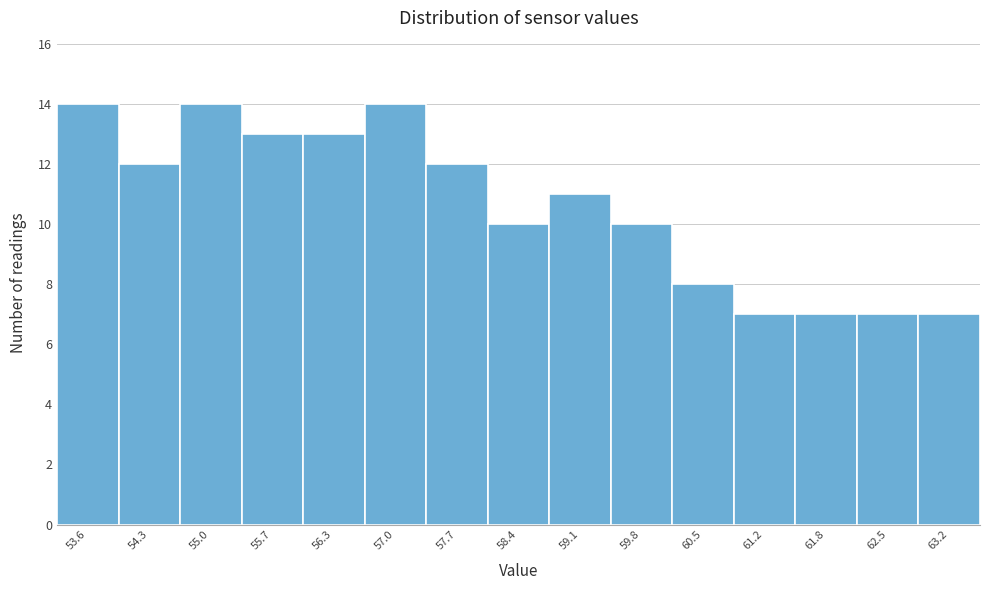

Reading right to left, list all the values displayed in this chart.

63.2=7	62.5=7	61.8=7	61.2=7	60.5=8	59.8=10	59.1=11	58.4=10	57.7=12	57.0=14	56.3=13	55.7=13	55.0=14	54.3=12	53.6=14